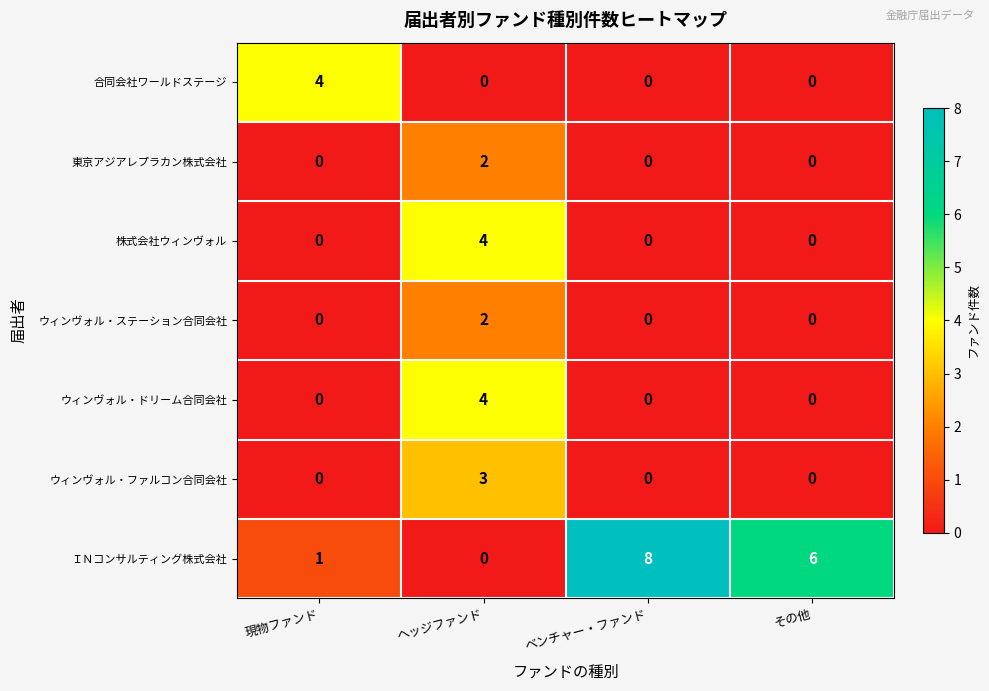

Reading right to left, list all the values displayed in this chart.

合同会社ワールドステージ: その他=0	ベンチャー・ファンド=0	ヘッジファンド=0	現物ファンド=4
東京アジアレプラカン株式会社: その他=0	ベンチャー・ファンド=0	ヘッジファンド=2	現物ファンド=0
株式会社ウィンヴォル: その他=0	ベンチャー・ファンド=0	ヘッジファンド=4	現物ファンド=0
ウィンヴォル・ステーション合同会社: その他=0	ベンチャー・ファンド=0	ヘッジファンド=2	現物ファンド=0
ウィンヴォル・ドリーム合同会社: その他=0	ベンチャー・ファンド=0	ヘッジファンド=4	現物ファンド=0
ウィンヴォル・ファルコン合同会社: その他=0	ベンチャー・ファンド=0	ヘッジファンド=3	現物ファンド=0
ＩＮコンサルティング株式会社: その他=6	ベンチャー・ファンド=8	ヘッジファンド=0	現物ファンド=1